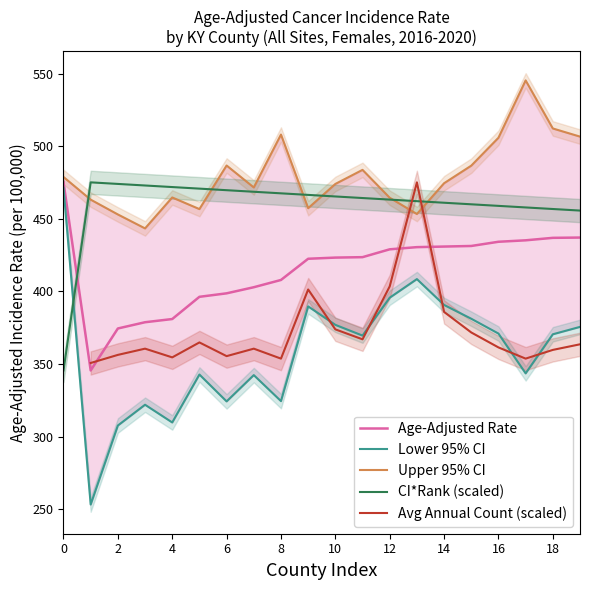

How many intersections are there between Age-Adjusted Rate and CI*Rank (scaled)?

1